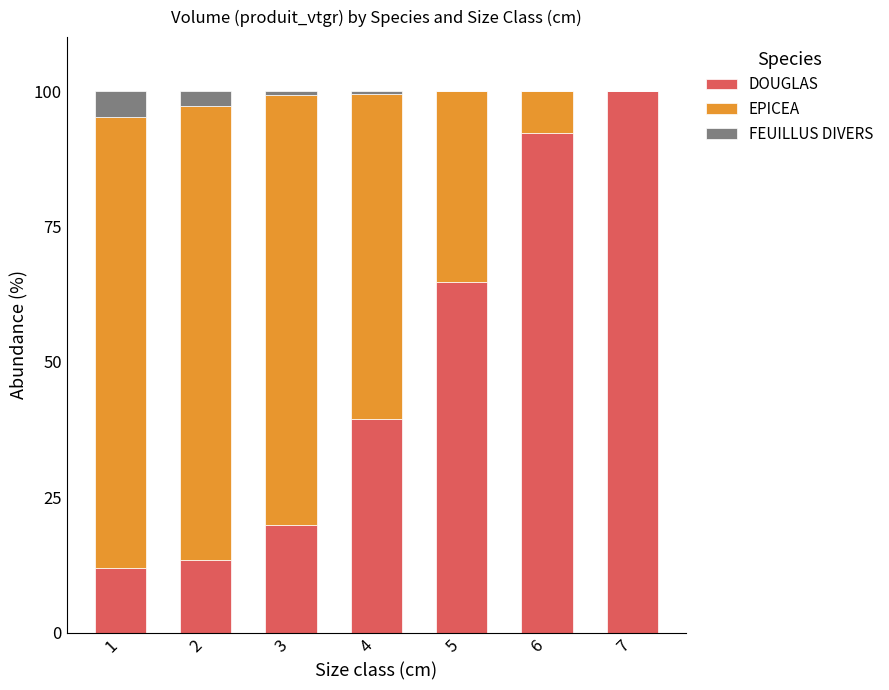

The value of DOUGLAS at 5 is 92.0. True or false?

False